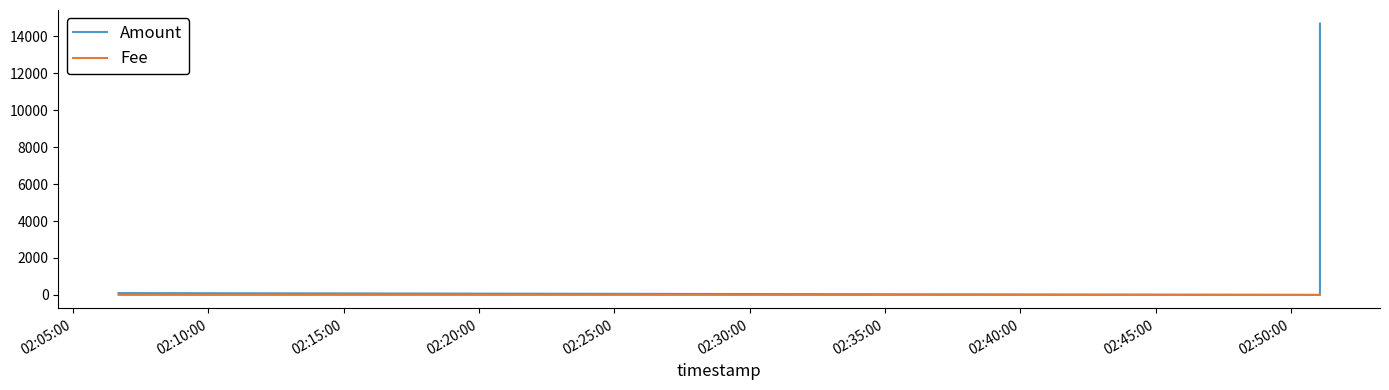

True or false: Fee has a value of 1.0 at 02:20:00.

True